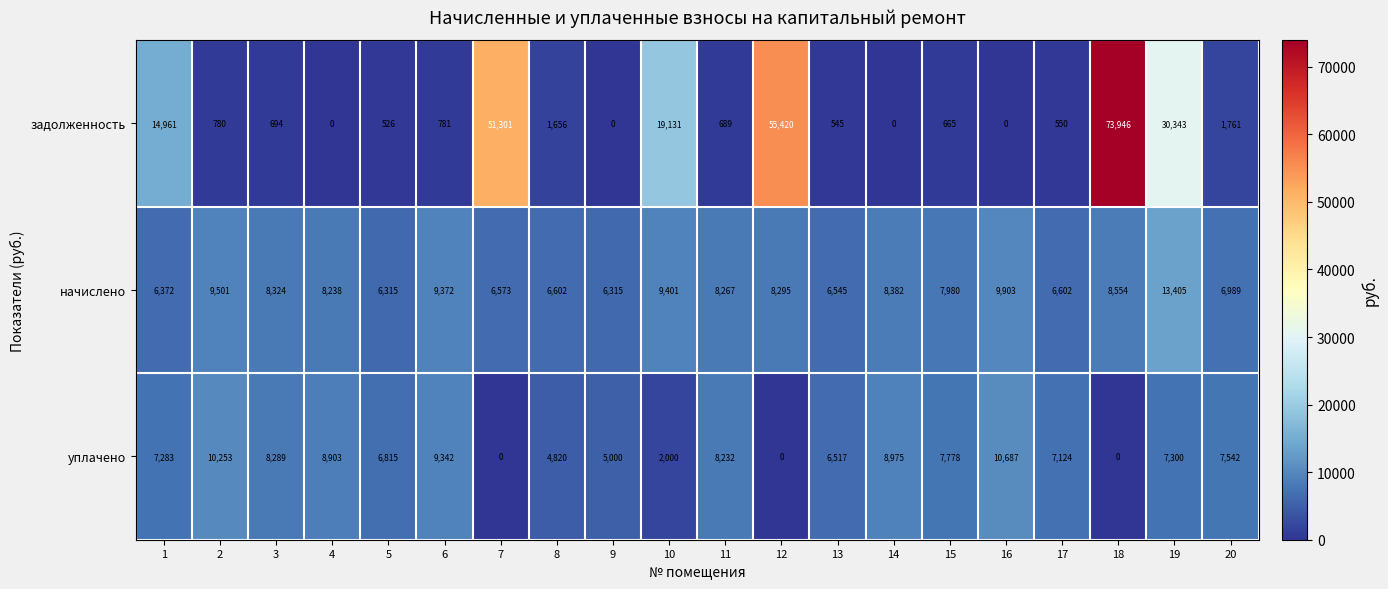

What is the average value of the уплачено series?

6343